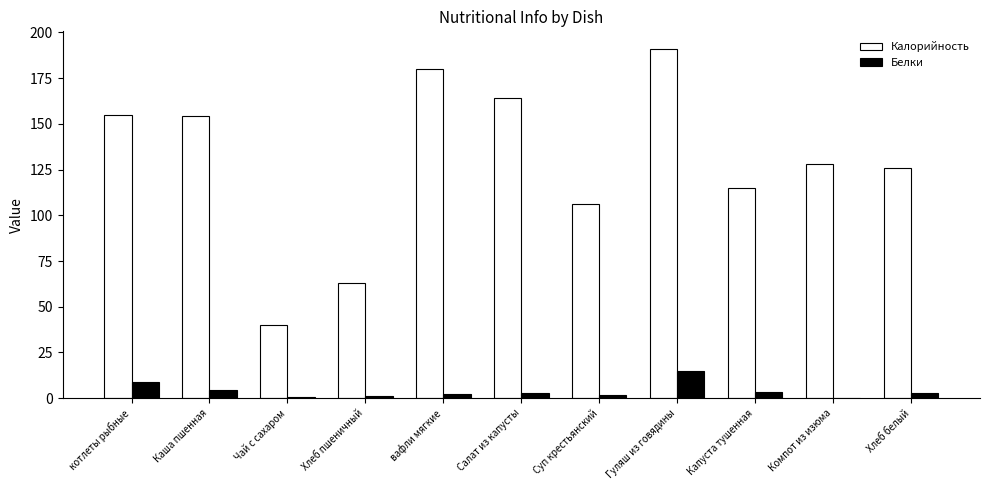

What is the maximum value for Белки?

14.8